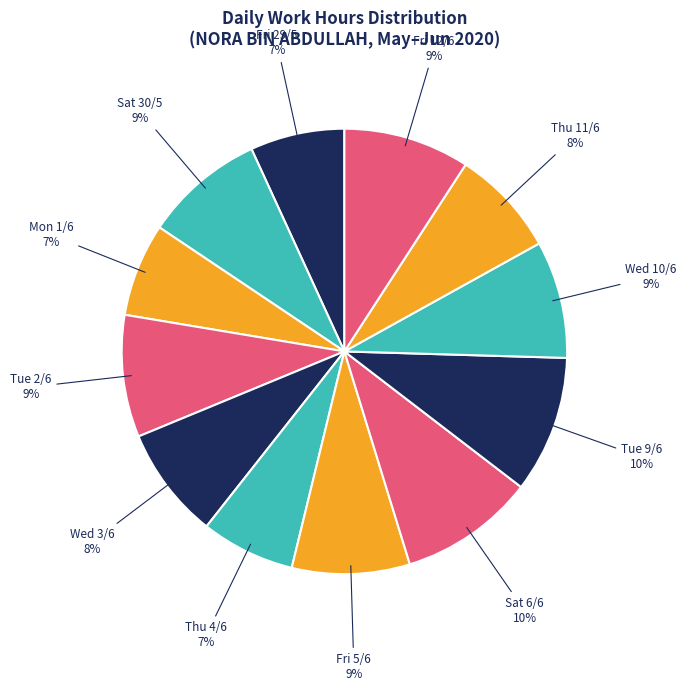

Count the number of slices in the pie.

12